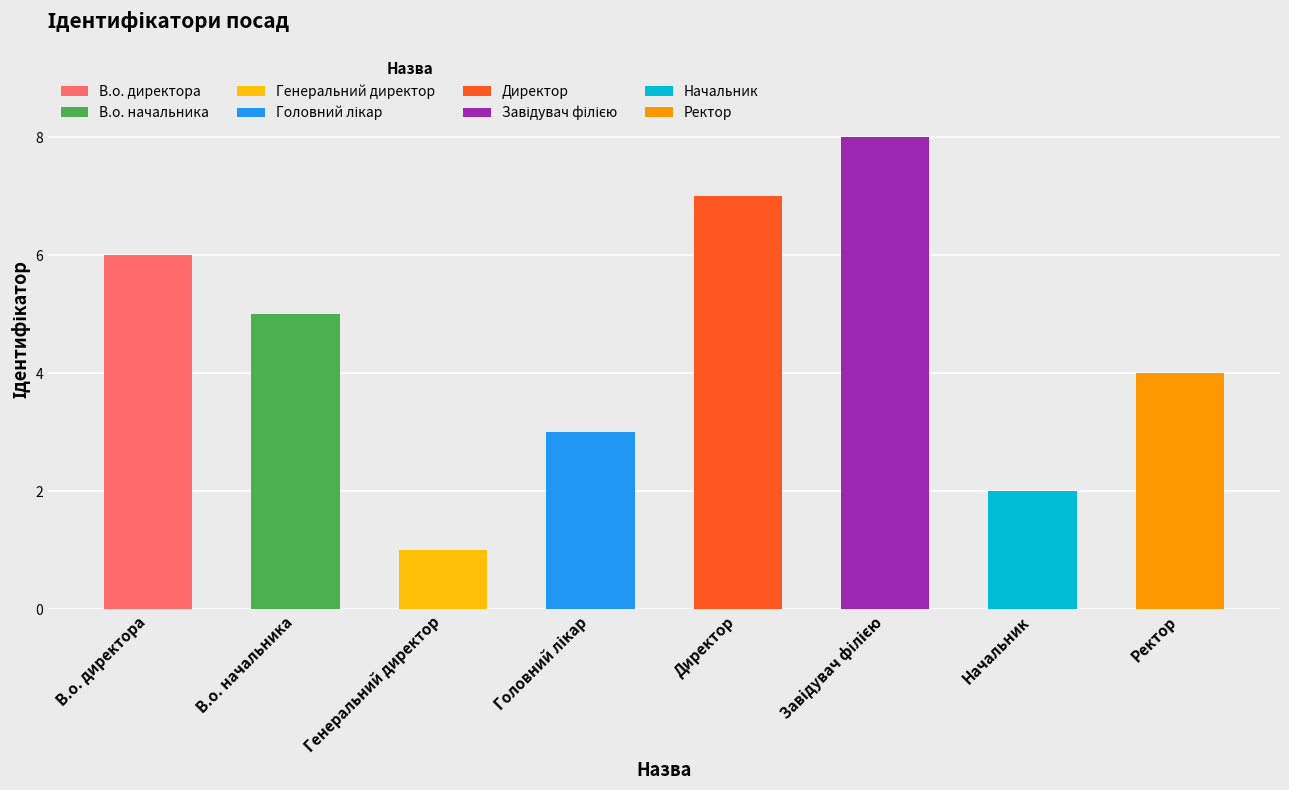

What is the maximum value shown in the chart?

8